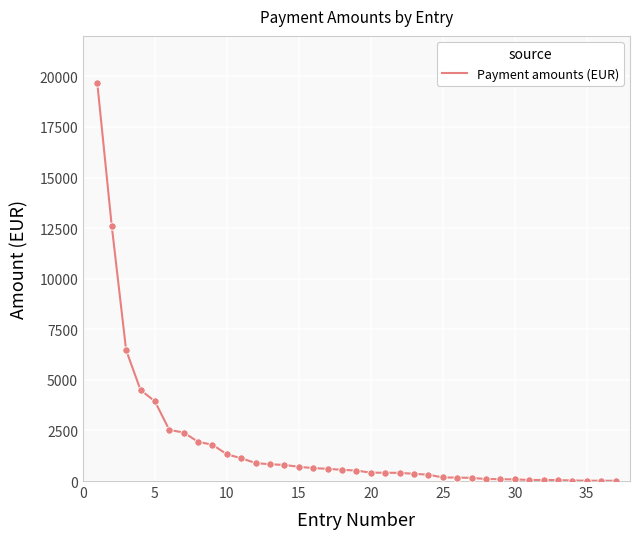

What is the difference between the maximum and minimum values?

19636.7